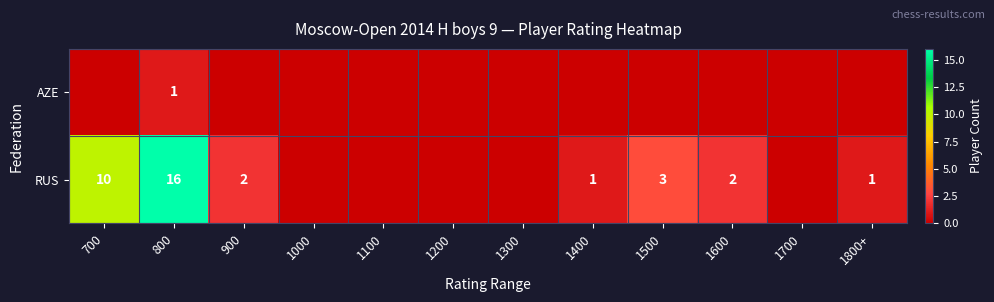

Which label corresponds to the smallest value in the chart?

700